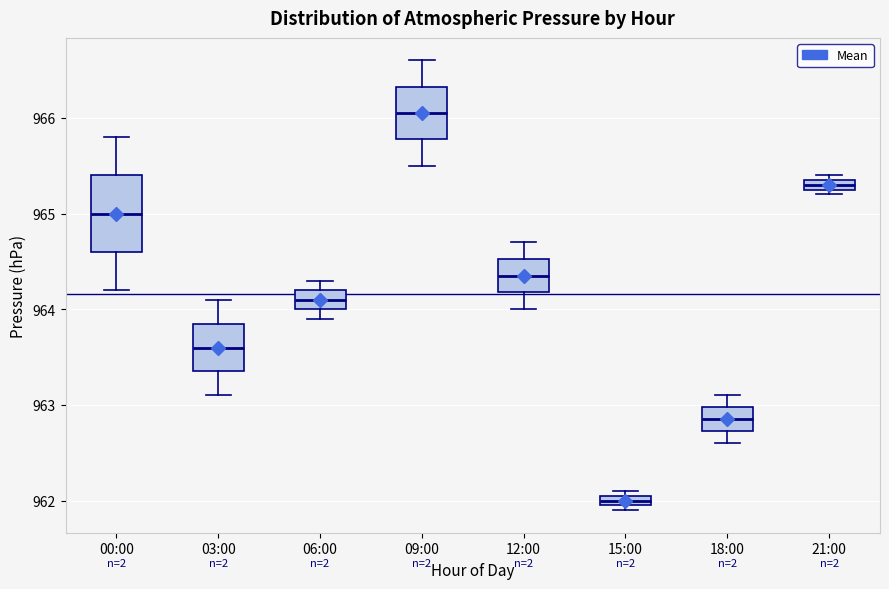

Where is the upper edge of the box for 18:00 on the y-axis? The values are not printed on the chart, so give them approximately, as read against the axis.

963.0